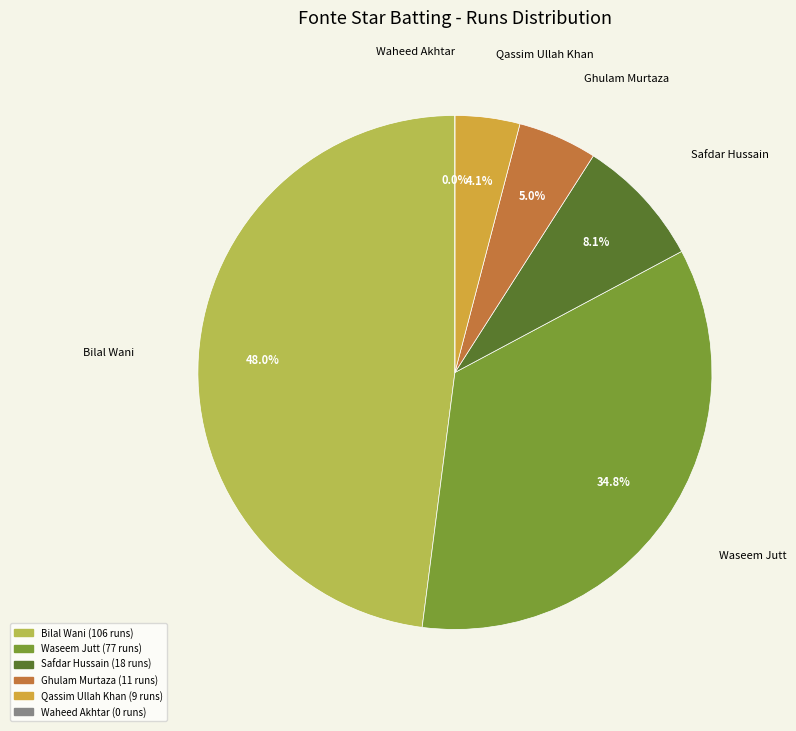

What is the largest slice in the pie chart?

Bilal Wani